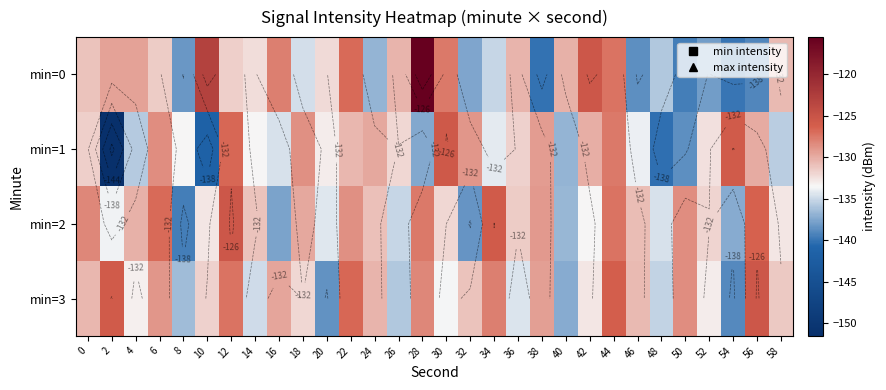

At which label does min=0 first exceed -131?

2